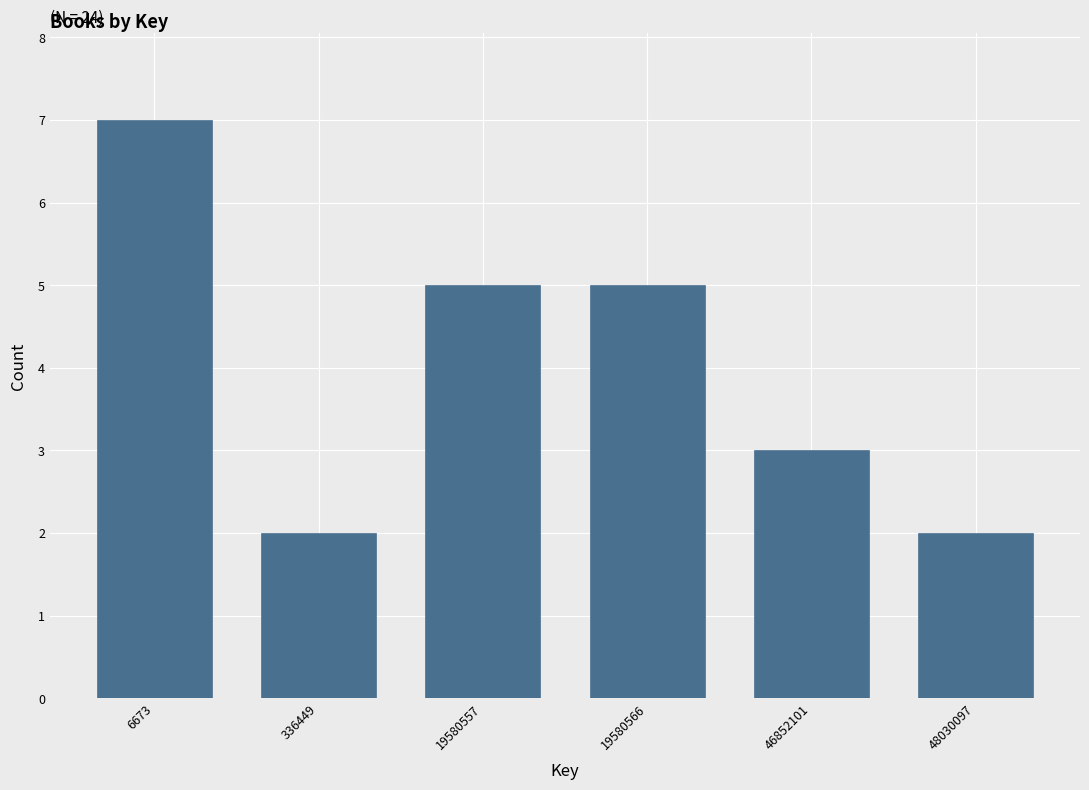

Reading left to right, list all the values displayed in this chart.

7	2	5	5	3	2